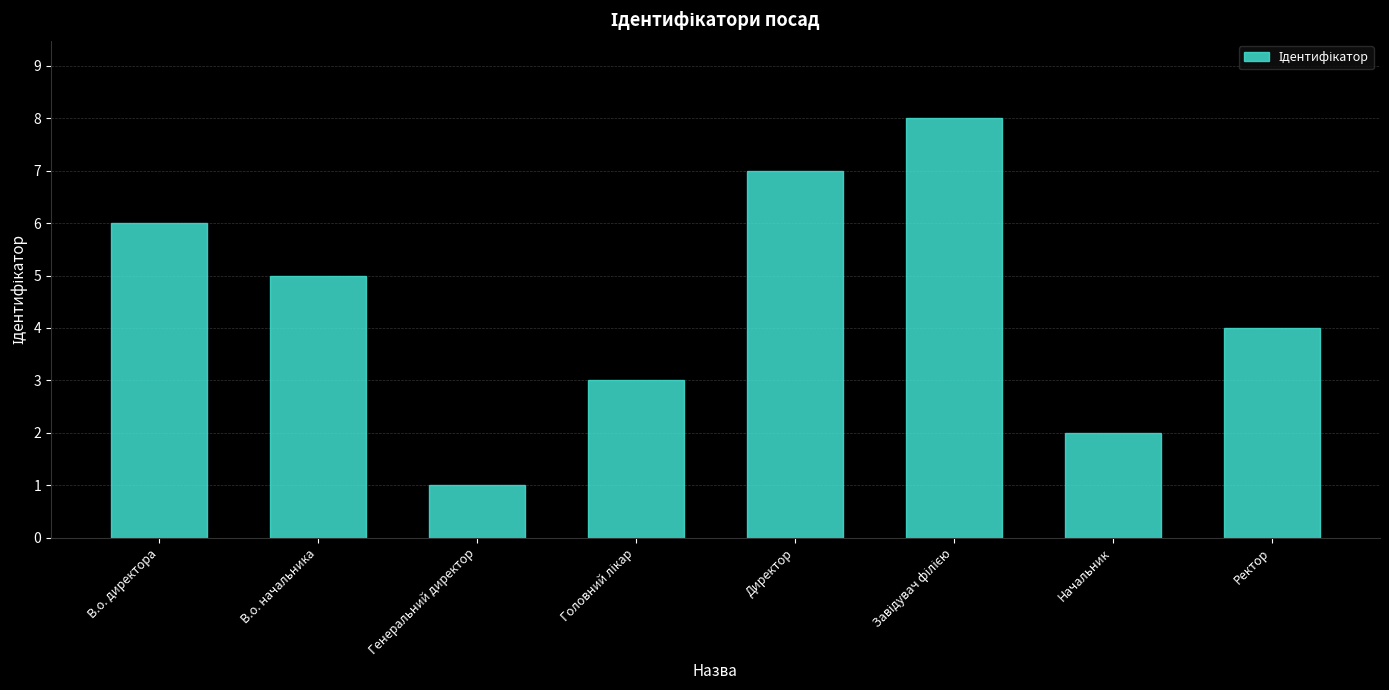

Reading left to right, extract all data points from this chart.

6	5	1	3	7	8	2	4